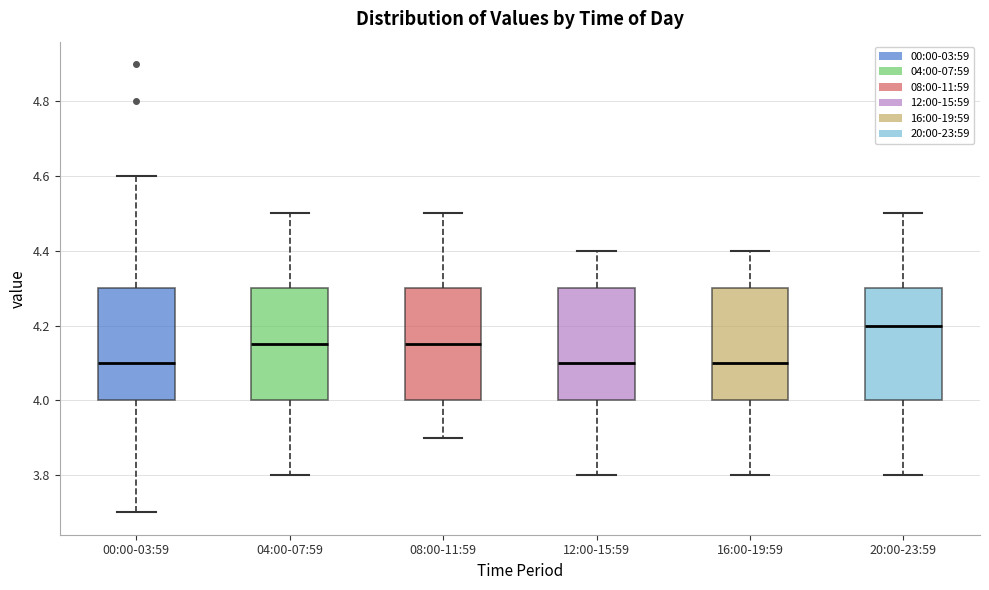

Reading left to right, read every box against the y-axis: the position of its median line, the range the box covers, and the ends of its whiskers. The values are not printed on the chart, so give them approximately, as read against the axis.

00:00-03:59: median 4.10, box 4.00 to 4.30, whiskers 3.70 to 4.60
04:00-07:59: median 4.16, box 4.00 to 4.30, whiskers 3.80 to 4.50
08:00-11:59: median 4.16, box 4.00 to 4.30, whiskers 3.90 to 4.50
12:00-15:59: median 4.10, box 4.00 to 4.30, whiskers 3.80 to 4.40
16:00-19:59: median 4.10, box 4.00 to 4.30, whiskers 3.80 to 4.40
20:00-23:59: median 4.20, box 4.00 to 4.30, whiskers 3.80 to 4.50